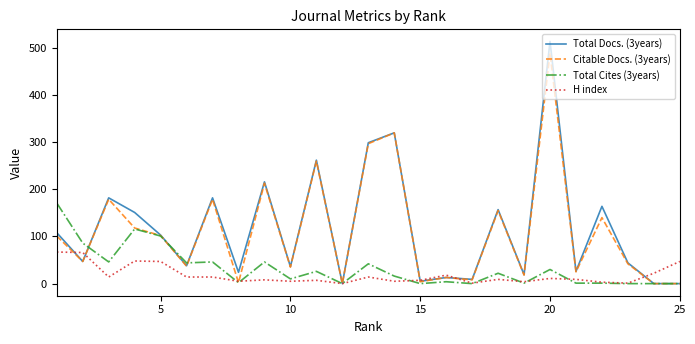

List the series in order of their peak value, highest first.

Total Docs. (3years), Citable Docs. (3years), Total Cites (3years), H index